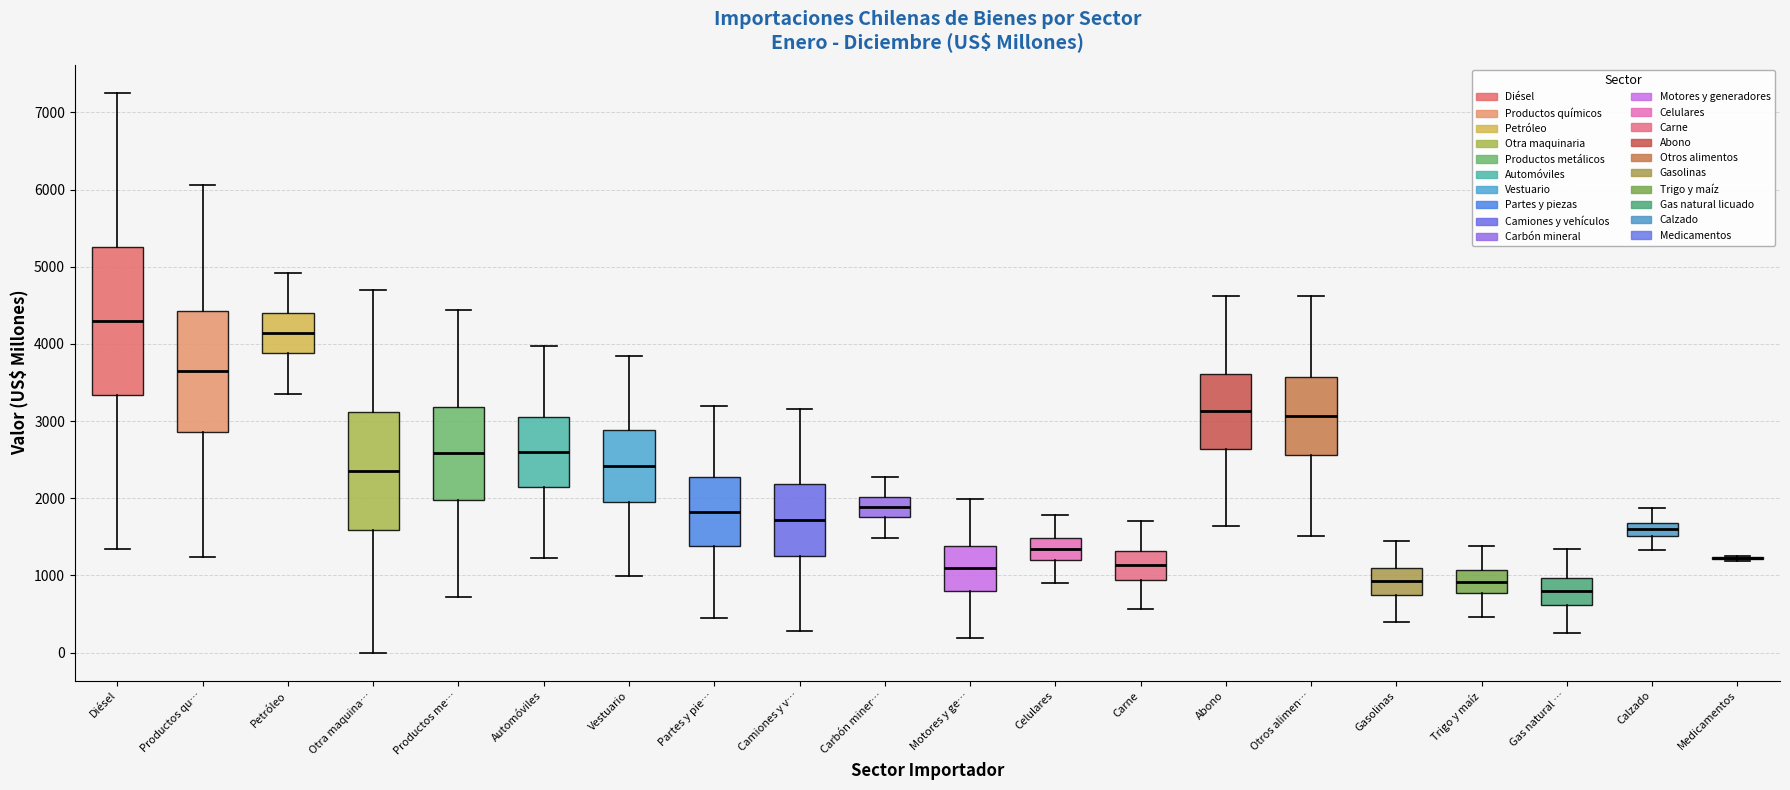

Reading left to right, transcribe this box plot: for each box, give where its median line is, the range the box spans, and where its two whiskers end, as read against the y-axis. The values are not printed on the chart, so give them approximately, as read against the axis.

Diésel: median 4300, box 3300 to 5300, whiskers 1300 to 7300
Productos qu…: median 3600, box 2900 to 4400, whiskers 1200 to 6100
Petróleo: median 4100, box 3900 to 4400, whiskers 3400 to 4900
Otra maquina…: median 2400, box 1600 to 3100, whiskers 0 to 4700
Productos me…: median 2600, box 2000 to 3200, whiskers 700 to 4400
Automóviles: median 2600, box 2200 to 3000, whiskers 1200 to 4000
Vestuario: median 2400, box 2000 to 2900, whiskers 1000 to 3800
Partes y pie…: median 1800, box 1400 to 2300, whiskers 500 to 3200
Camiones y v…: median 1700, box 1200 to 2200, whiskers 300 to 3200
Carbón miner…: median 1900, box 1800 to 2000, whiskers 1500 to 2300
Motores y ge…: median 1100, box 800 to 1400, whiskers 200 to 2000
Celulares: median 1300, box 1200 to 1500, whiskers 900 to 1800
Carne: median 1100, box 900 to 1300, whiskers 600 to 1700
Abono: median 3100, box 2600 to 3600, whiskers 1600 to 4600
Otros alimen…: median 3100, box 2600 to 3600, whiskers 1500 to 4600
Gasolinas: median 900, box 800 to 1100, whiskers 400 to 1500
Trigo y maíz: median 900, box 800 to 1100, whiskers 500 to 1400
Gas natural …: median 800, box 600 to 1000, whiskers 300 to 1300
Calzado: median 1600, box 1500 to 1700, whiskers 1300 to 1900
Medicamentos: box collapsed to a line at 1200, whiskers 1200 to 1300